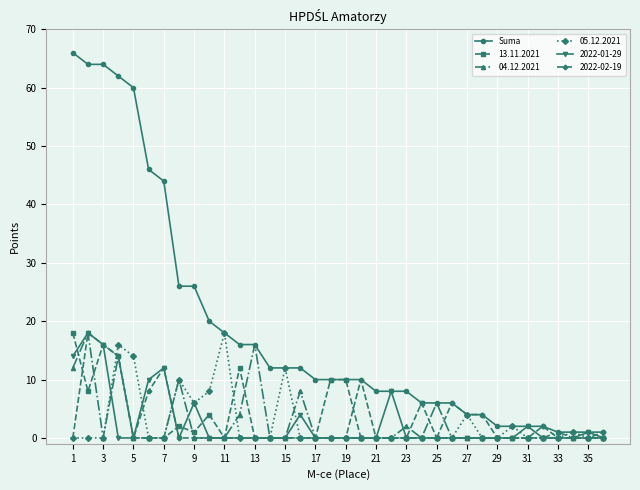

True or false: 2022-01-29 has more than 1 interior local peaks.

True